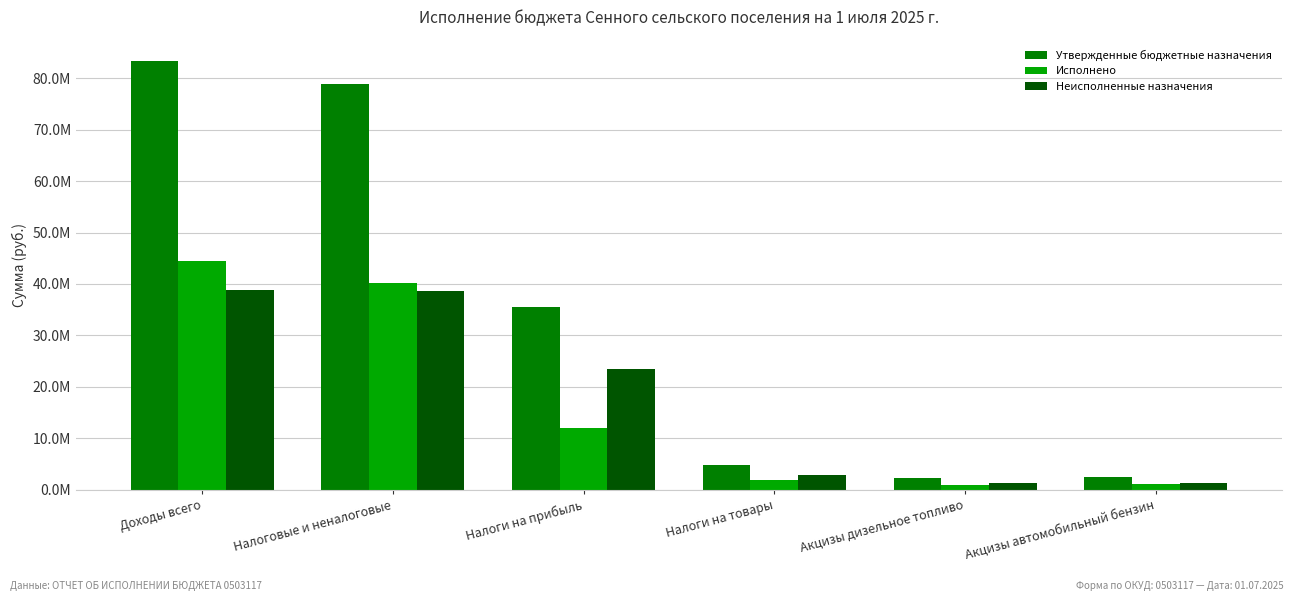

Does the chart contain any negative values?

No